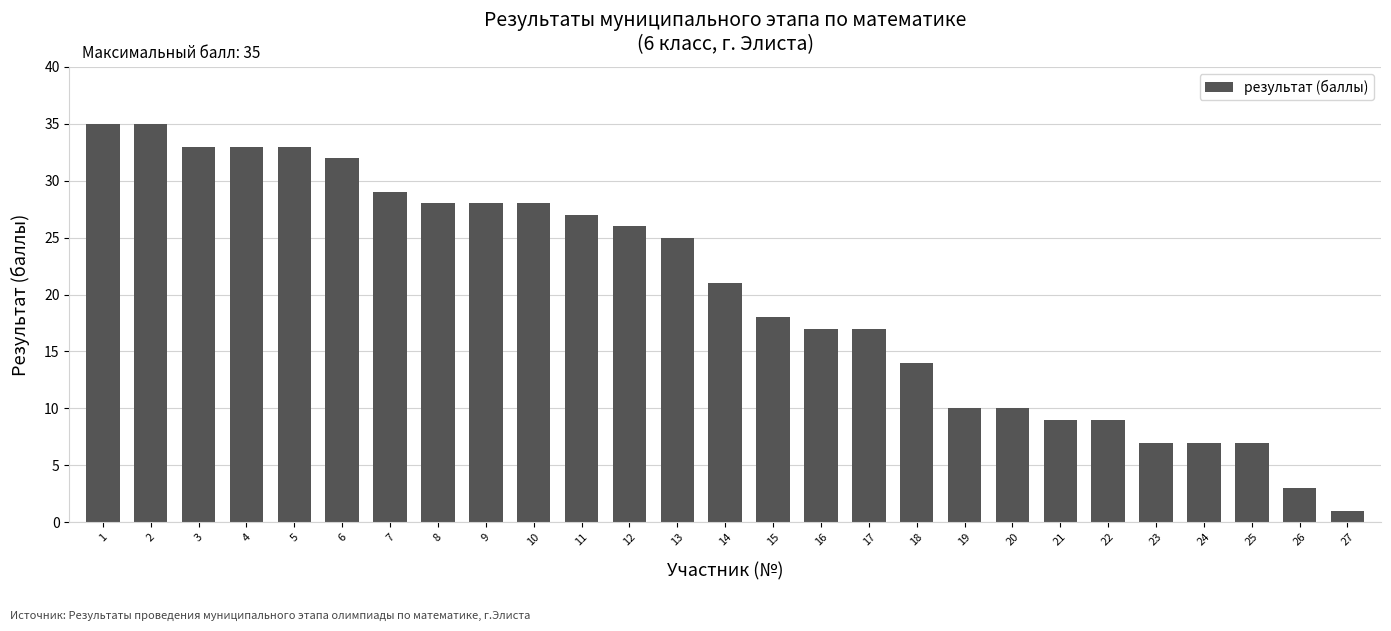

How many series are shown in this chart?

1